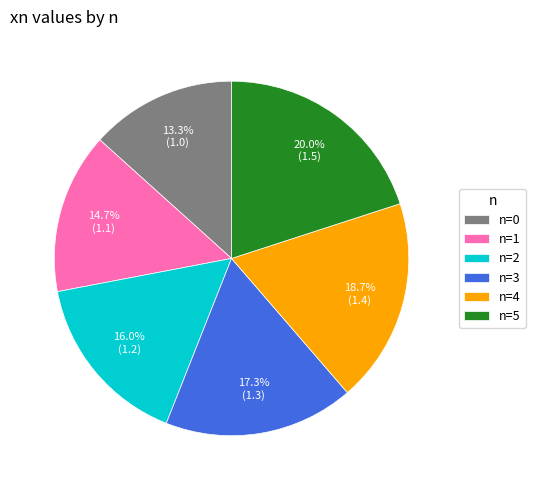

Which slice is the smallest?

n=0